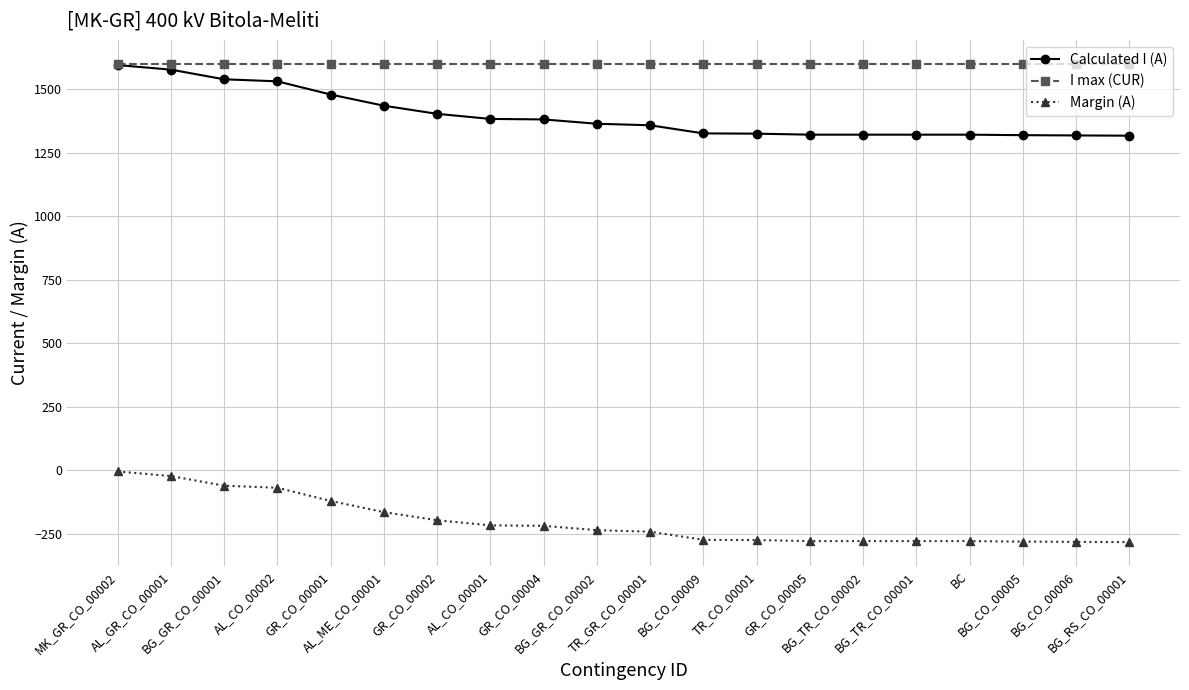

True or false: I max (CUR) and Margin (A) cross at least once.

False